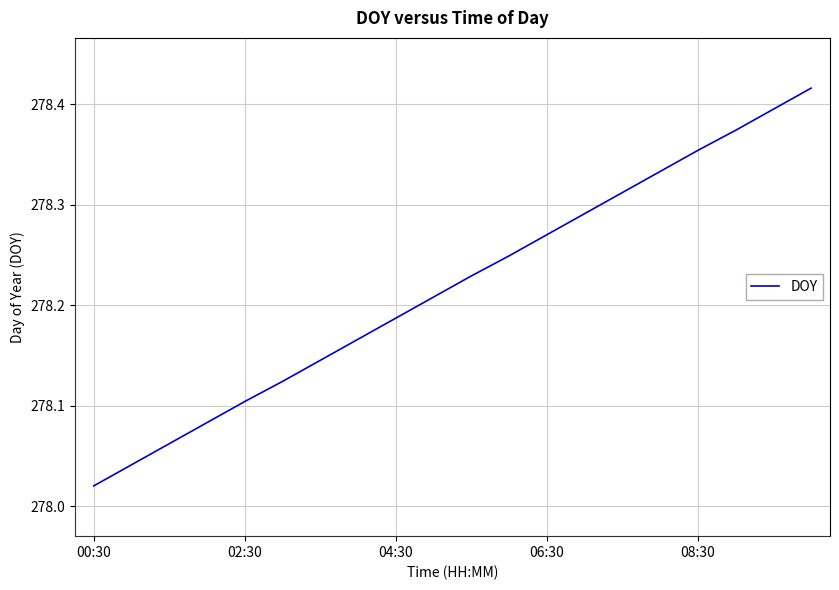

How many lines are shown in the chart?

1